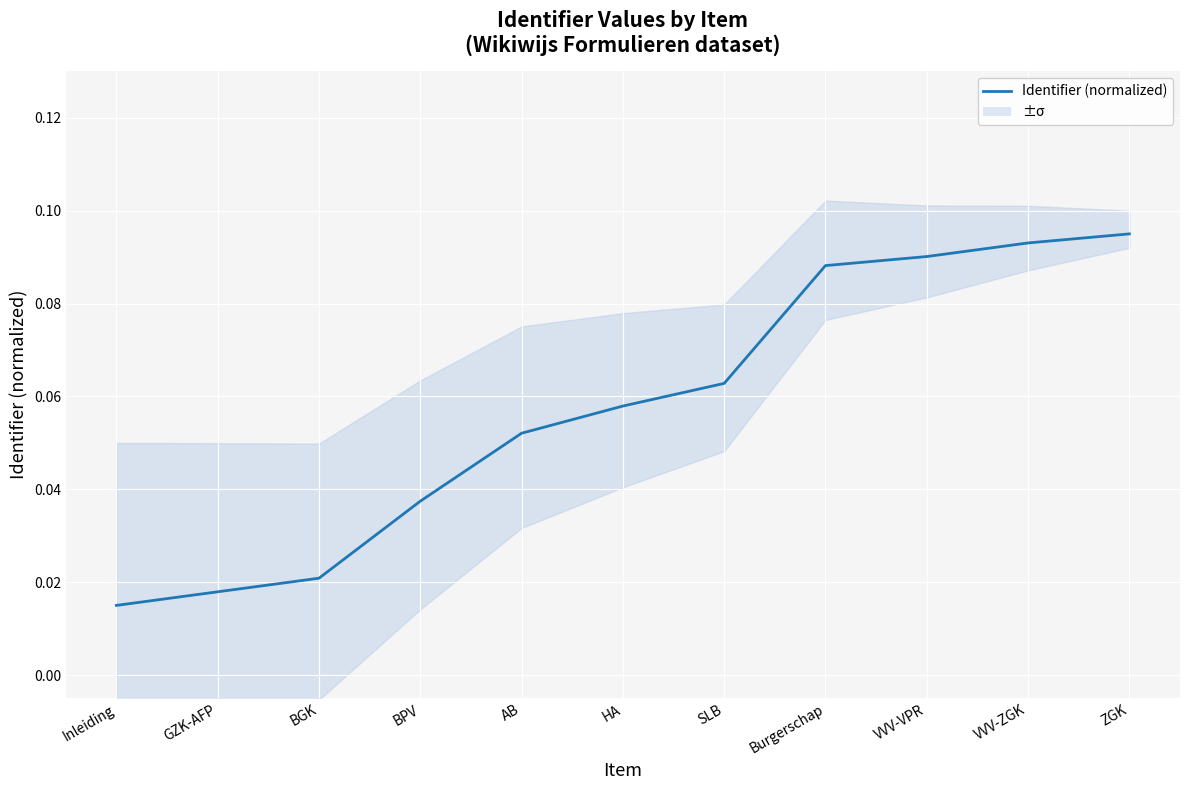

What is the difference between the values at VVV-ZGK and BGK?

0.1